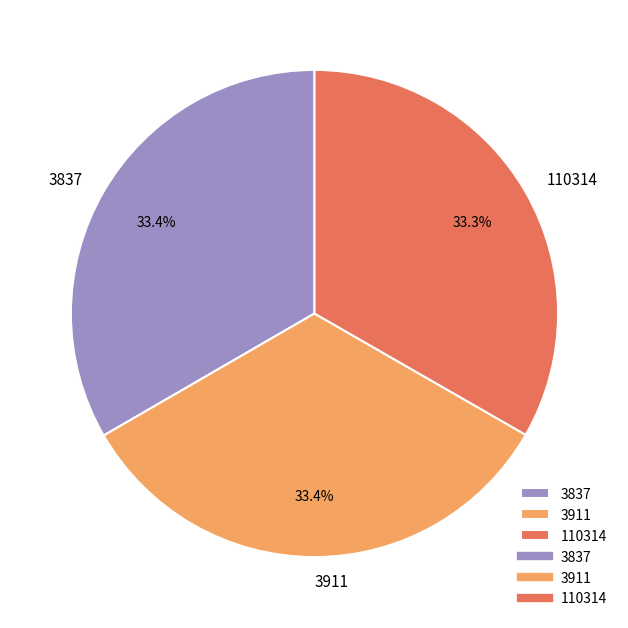

Approximately how many times larger is the value at 3911 compared to 3837?

1.0